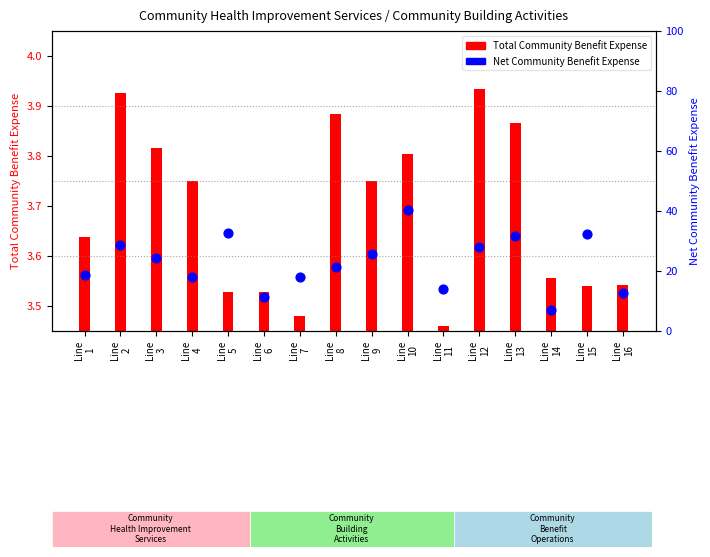

Approximately how many times larger is the value at Line
10 compared to Line
3?

1.7